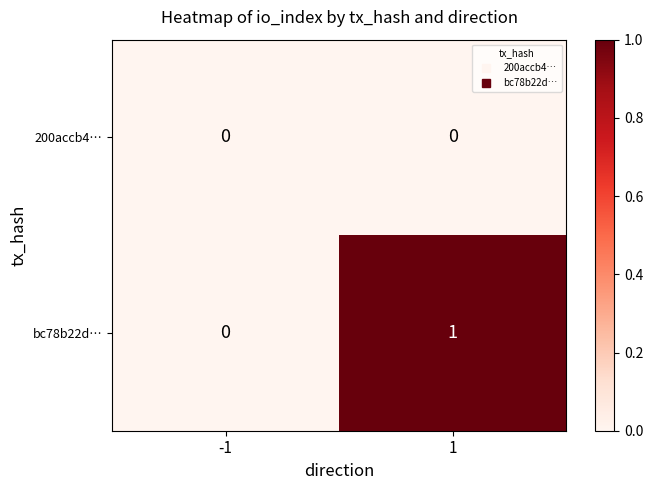

Which series has the largest range (max minus min)?

bc78b22d…